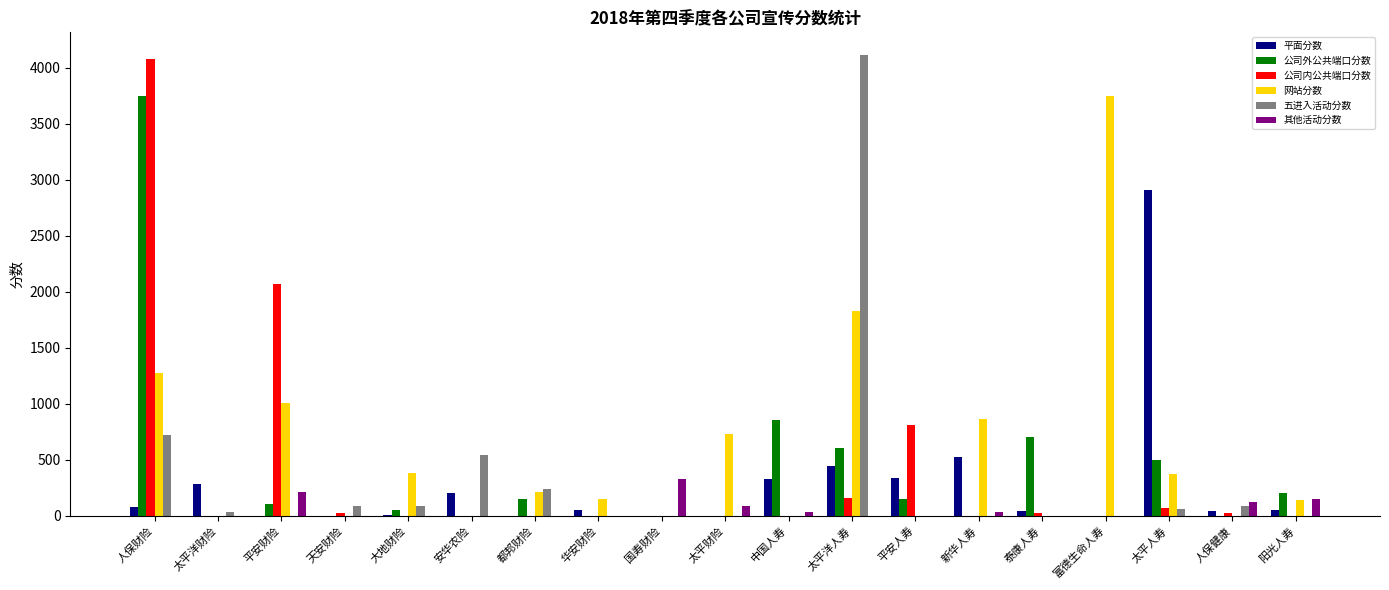

Is it true that 其他活动分数 equals 0 at 太平洋人寿?

True